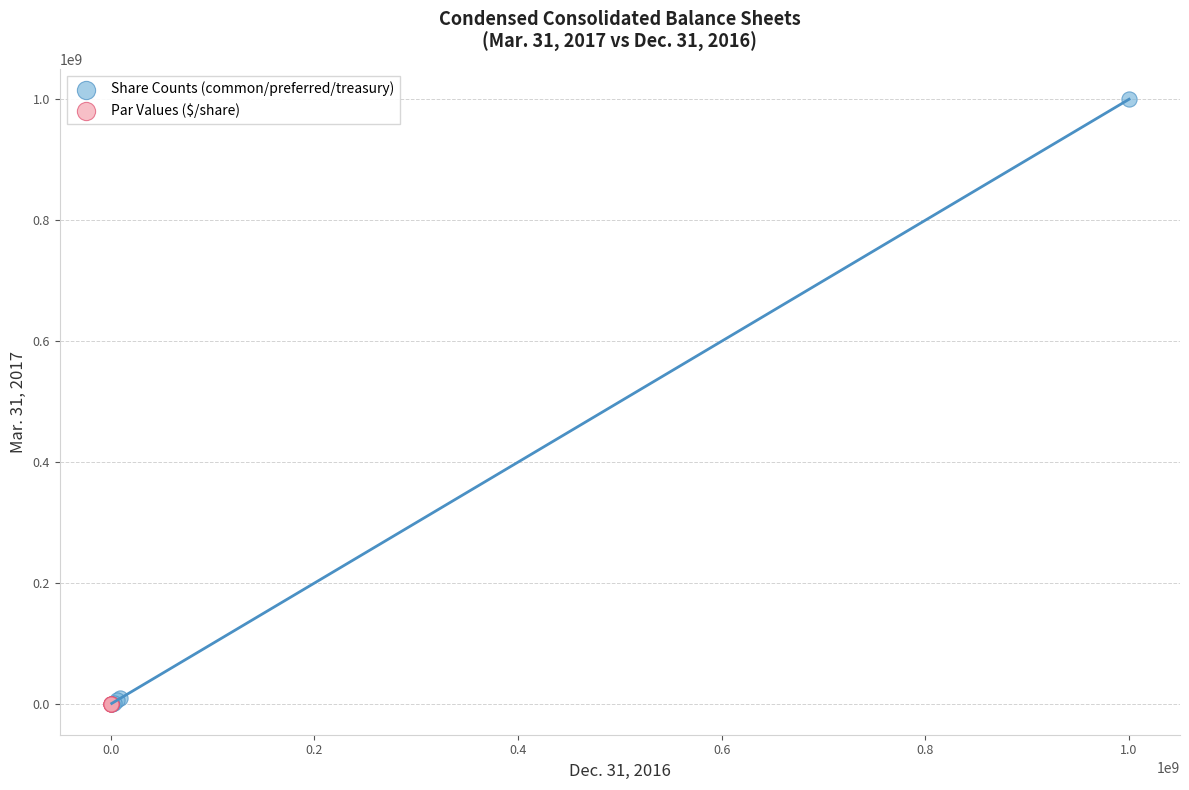

What are all the series names shown in the legend?

Share Counts (common/preferred/treasury), Par Values ($/share)